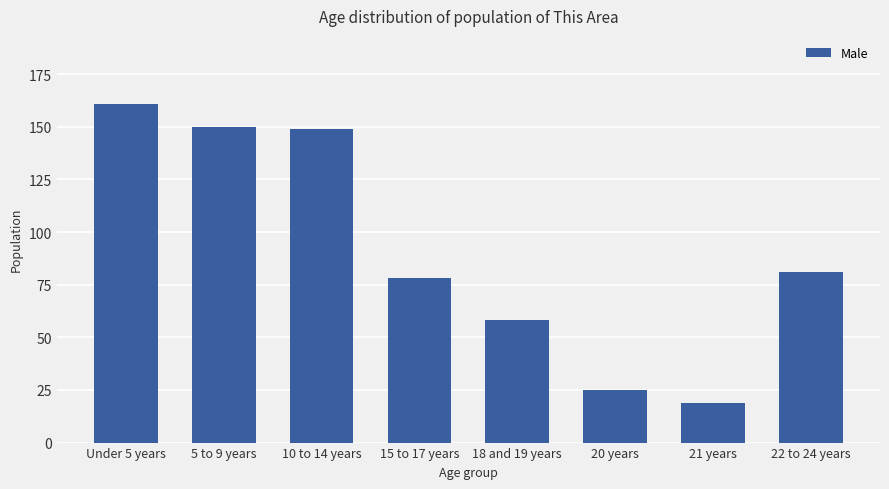

What is the smallest value displayed?

19